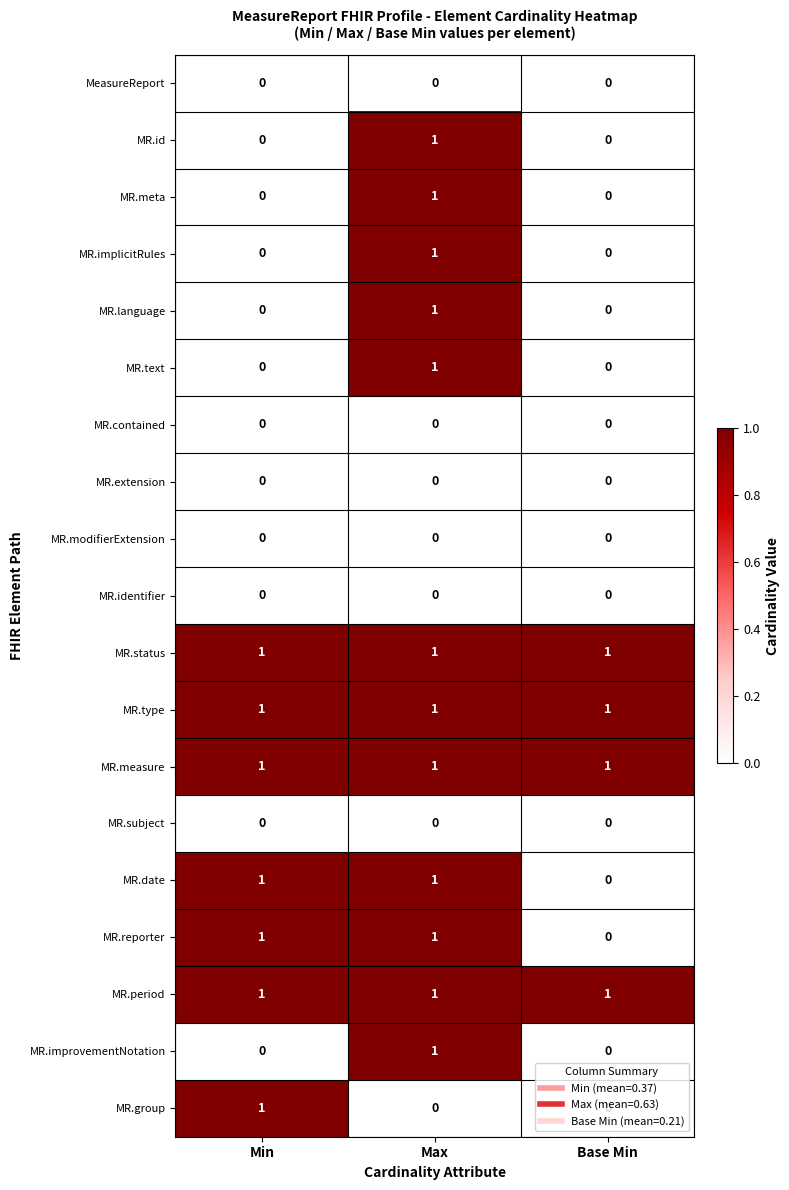

At how many categories does at least one series exceed 0?

3